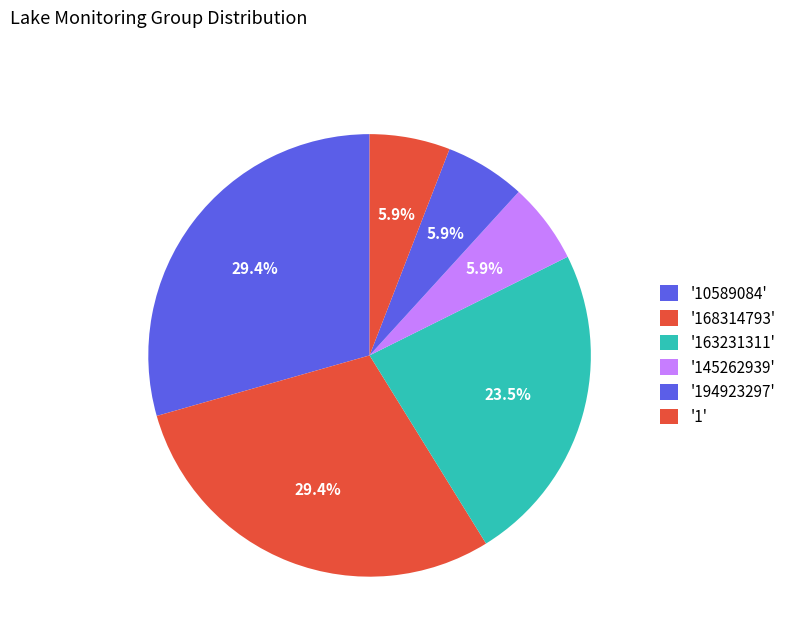

How many slices are in this pie chart?

6